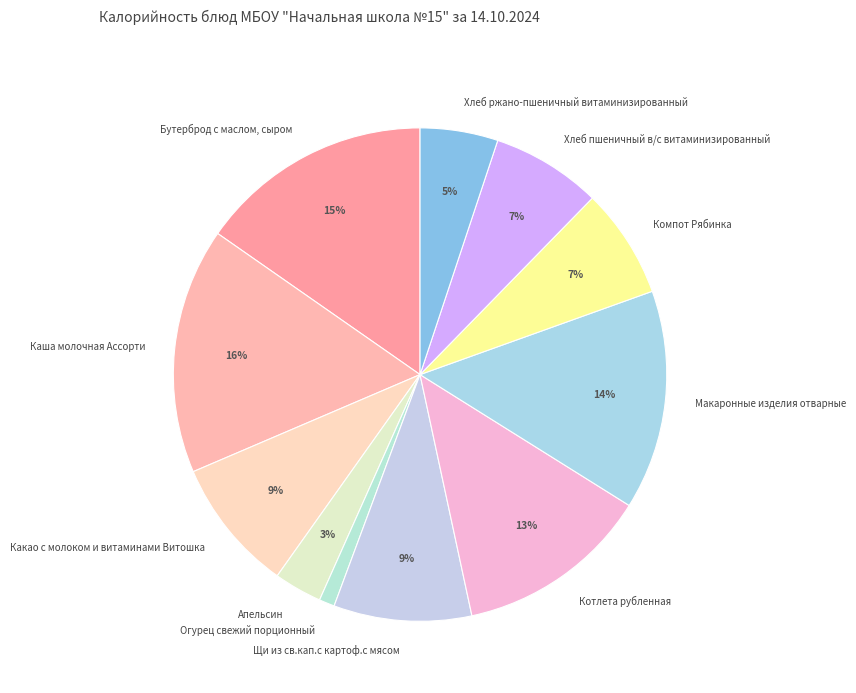

Does any single category account for the majority?

No